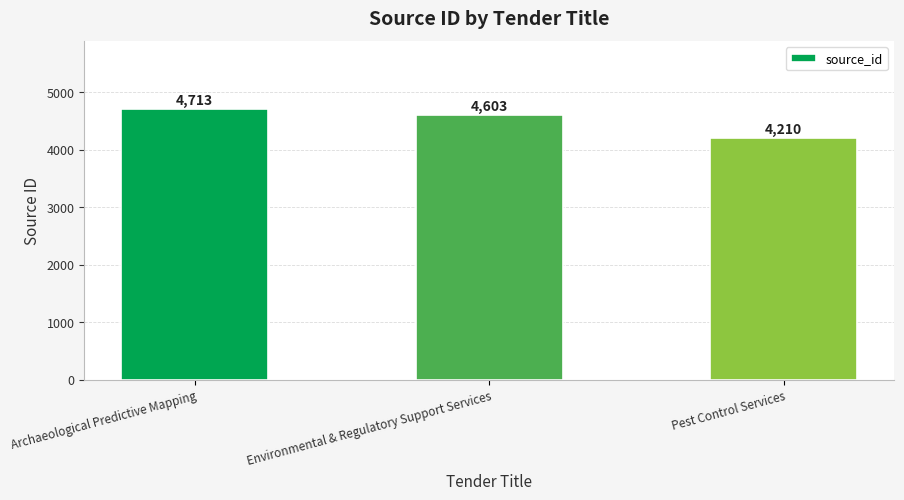

What is the value of the 1st bar from the left?

4713